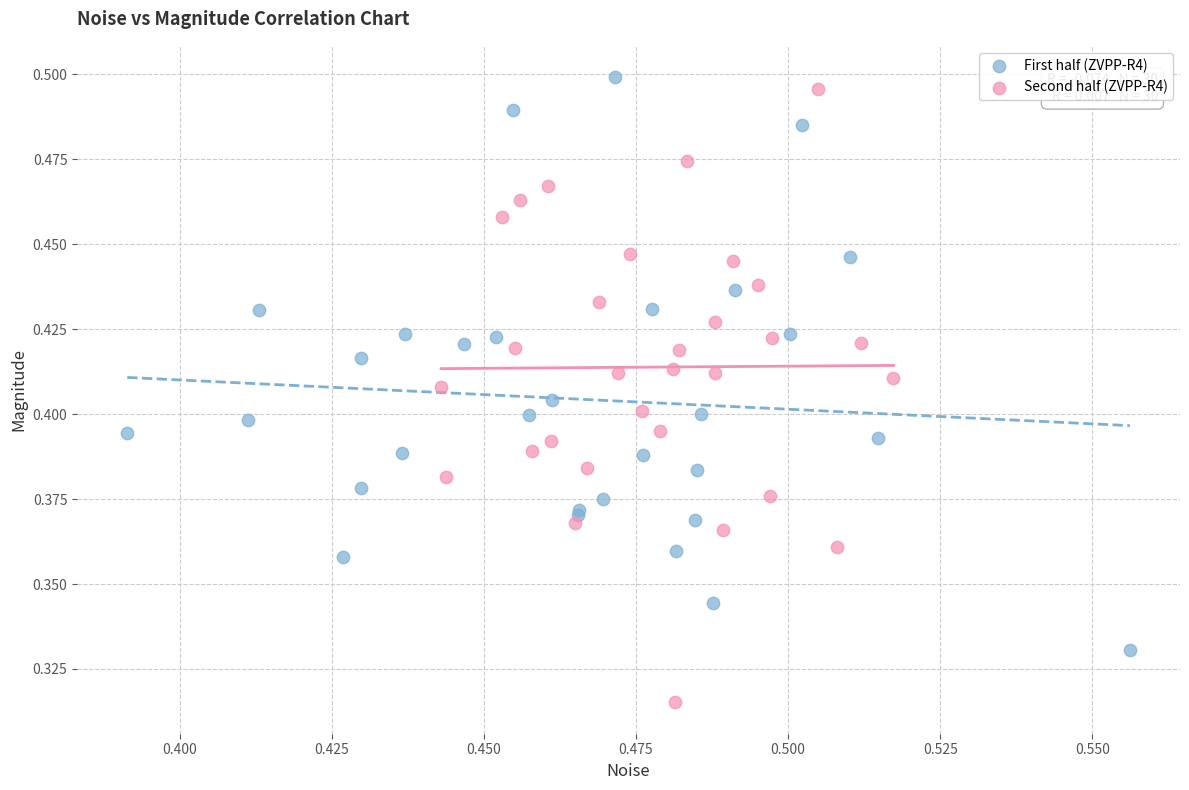

Which series contains the lowest Y value?

Second half (ZVPP-R4)